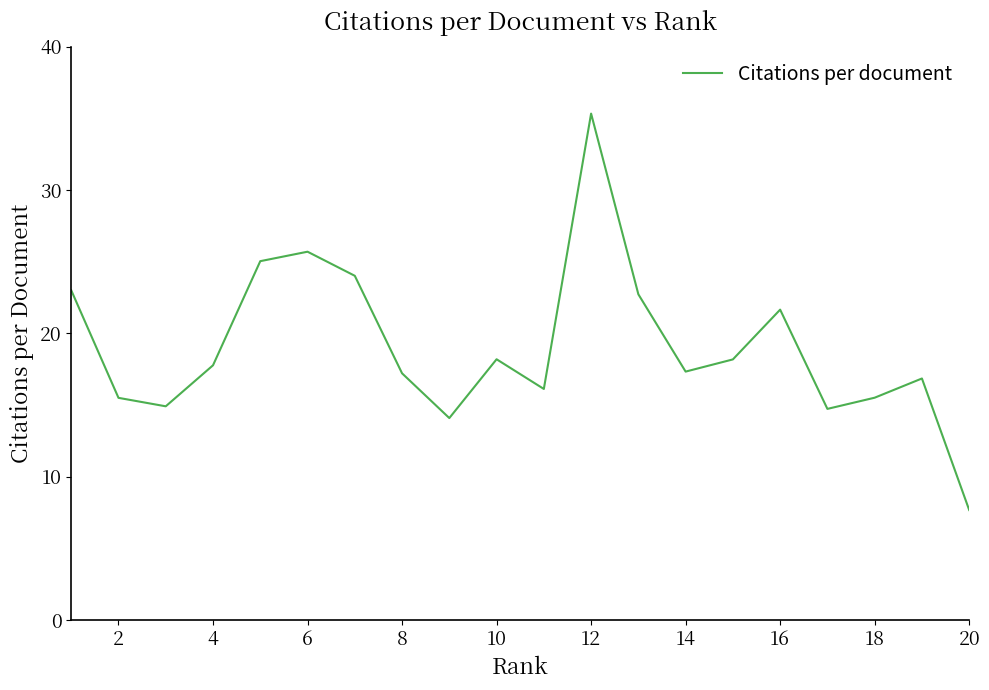

What is the maximum value shown in the chart?

35.3